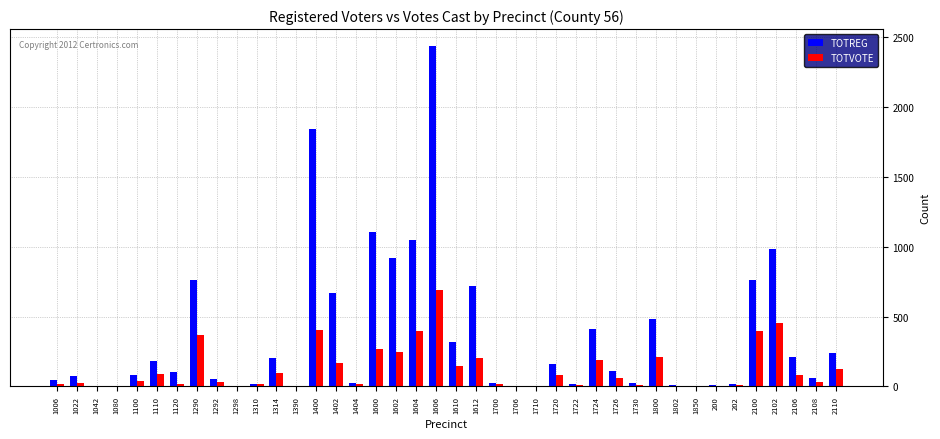

True or false: TOTREG has a value of 0 at 1390.

True